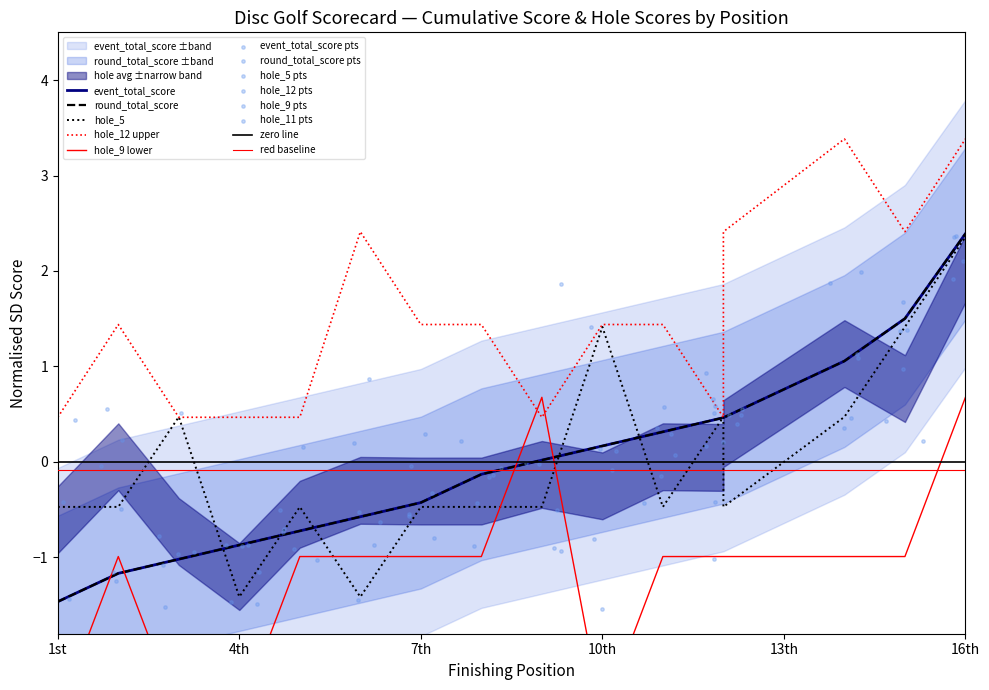

What is the total value across all series at 15?

6.3